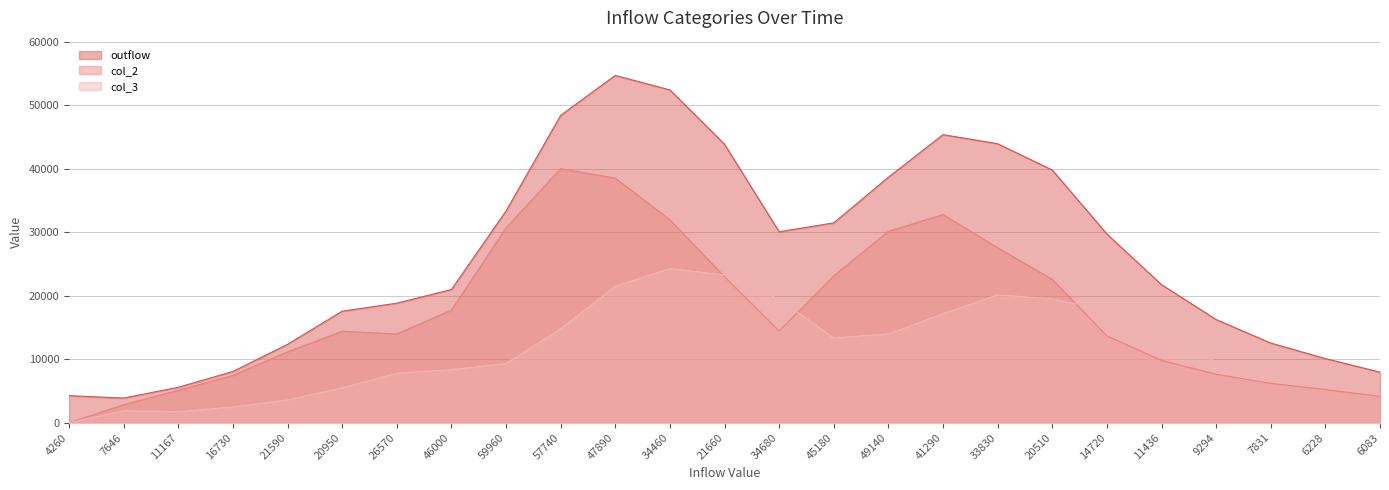

At which label does outflow first exceed 21741?

59960